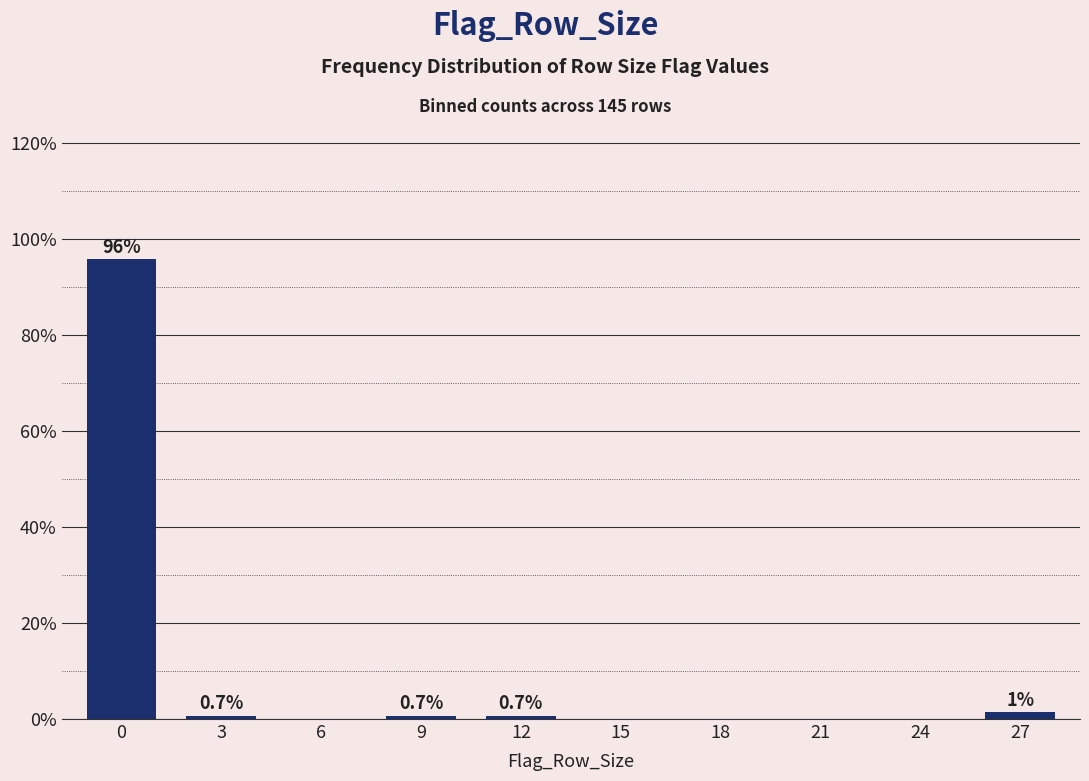

True or false: the data shows 0.0 at 15.

True